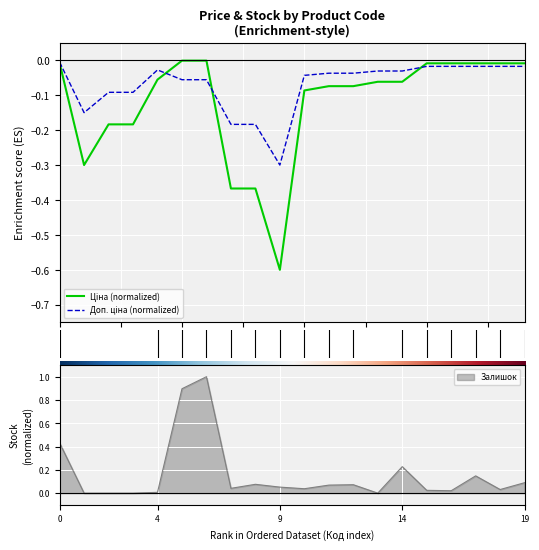

At 287692231, list the series in order from largest to smallest.

Залишок, Доп. ціна, Ціна